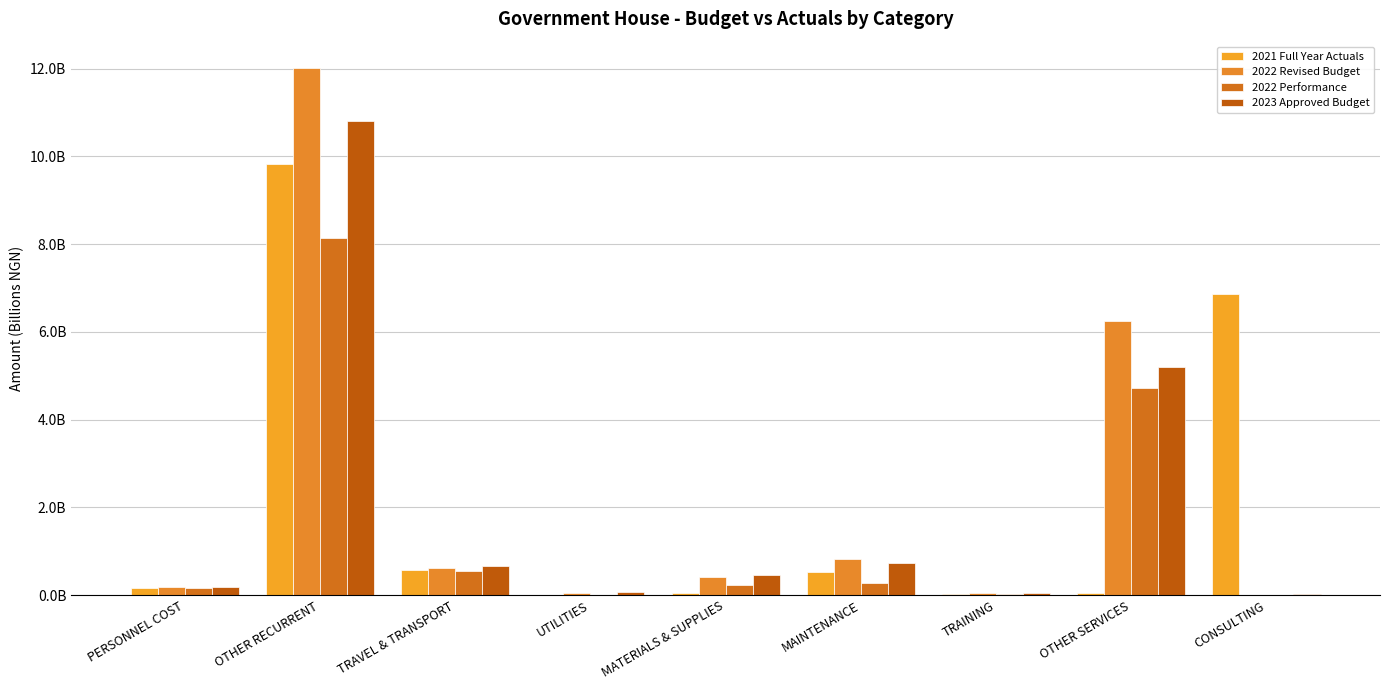

At how many categories does at least one series exceed 1?

3